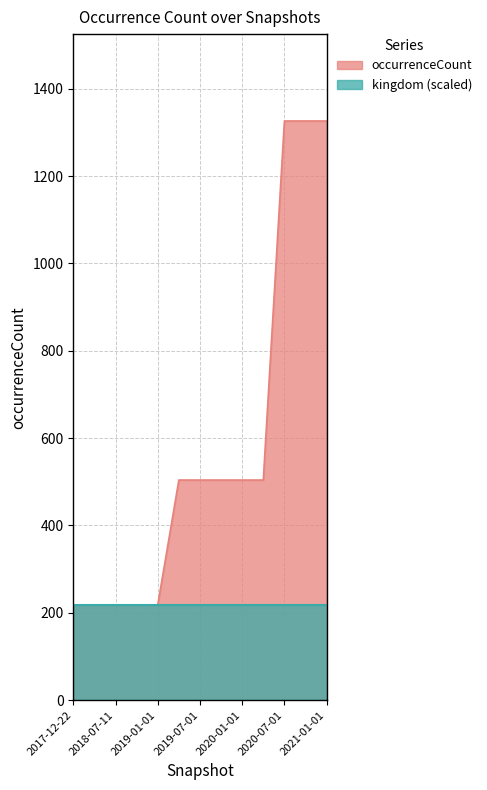

True or false: the data has more than 2 interior local peaks.

False